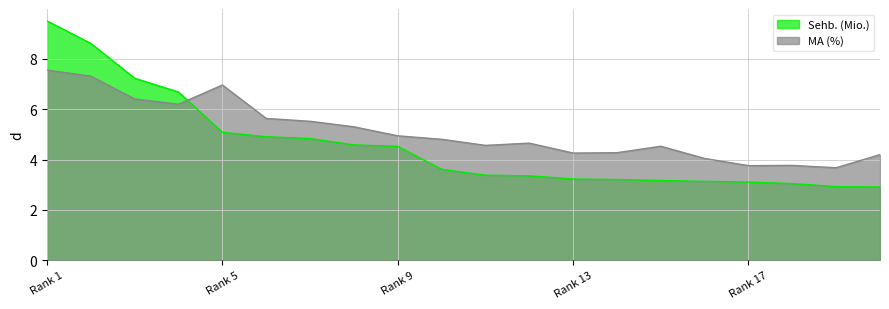

How many lines are shown in the chart?

2